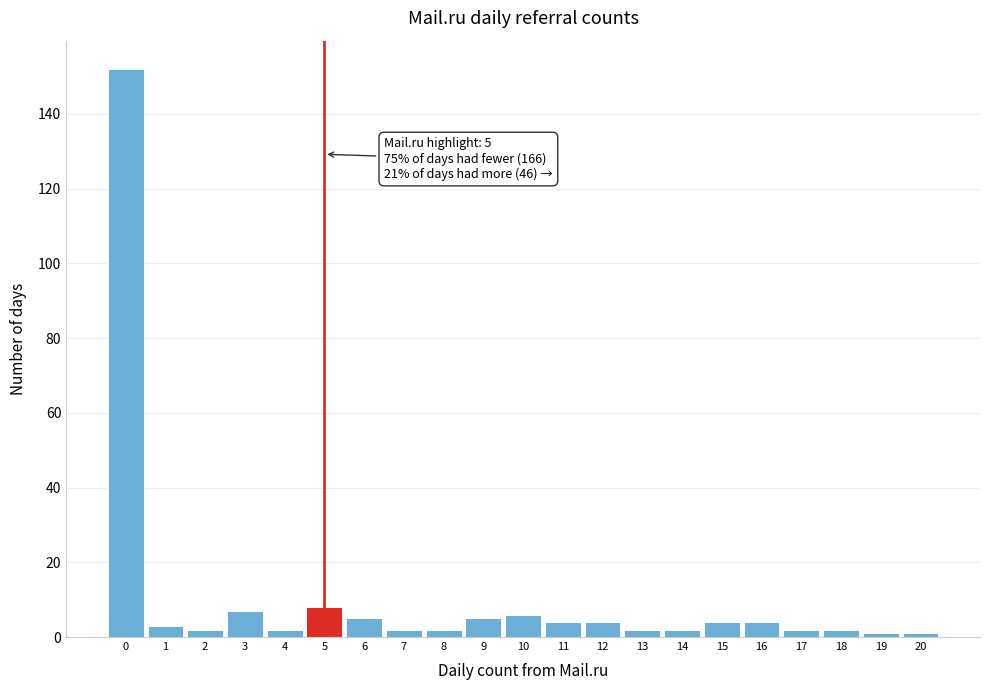

Which range on the x-axis has the tallest bar?

-0.5 to 0.5